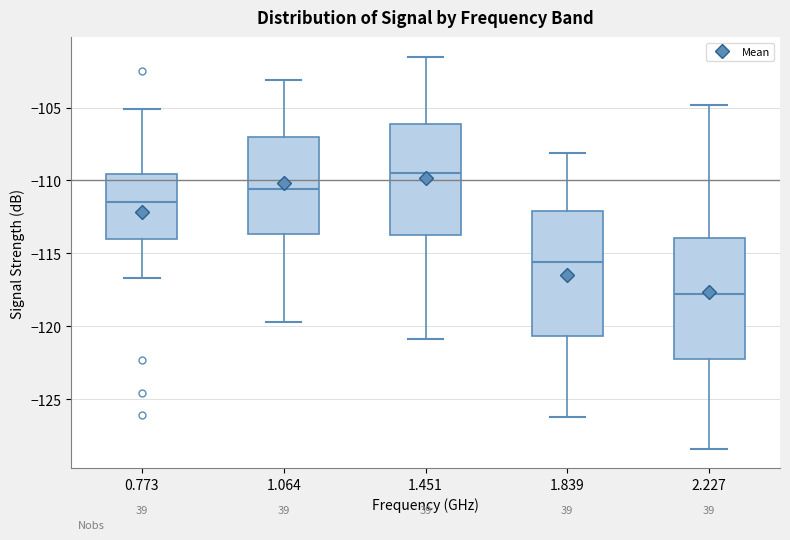

Reading left to right, transcribe this box plot: for each box, give where its median line is, the range the box spans, and where its two whiskers end, as read against the y-axis. The values are not printed on the chart, so give them approximately, as read against the axis.

0.773: median -111.5, box -114.0 to -109.5, whiskers -116.5 to -105.0
1.064: median -110.5, box -113.5 to -107.0, whiskers -119.5 to -103.0
1.451: median -109.5, box -113.5 to -106.0, whiskers -121.0 to -101.5
1.839: median -115.5, box -120.5 to -112.0, whiskers -126.0 to -108.0
2.227: median -118.0, box -122.0 to -114.0, whiskers -128.5 to -105.0